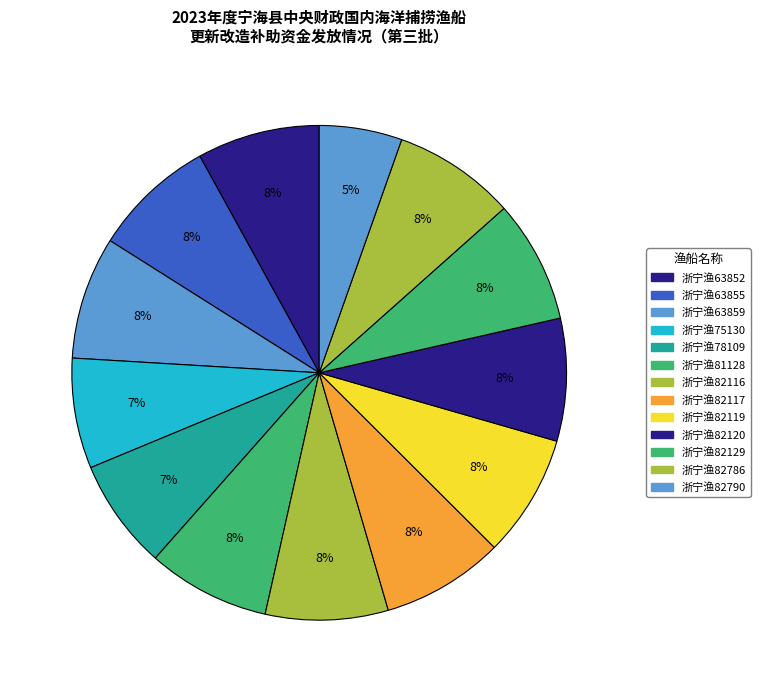

True or false: 浙宁渔63859 accounts for 14% of the total.

False